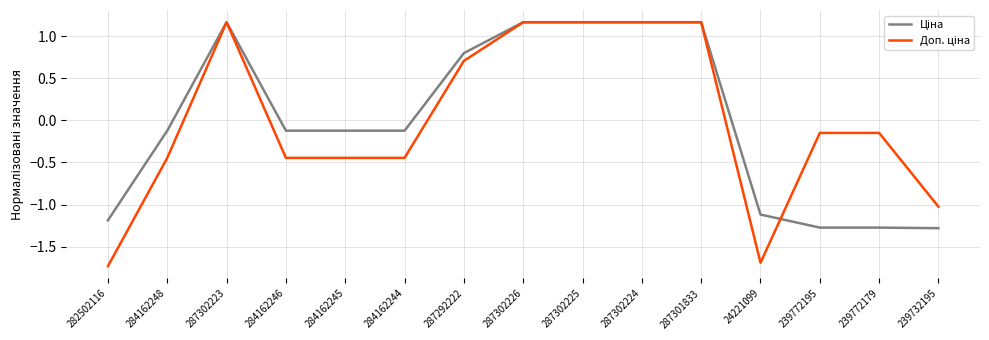

What is the spread (max minus min) of values at 24221099?

0.6